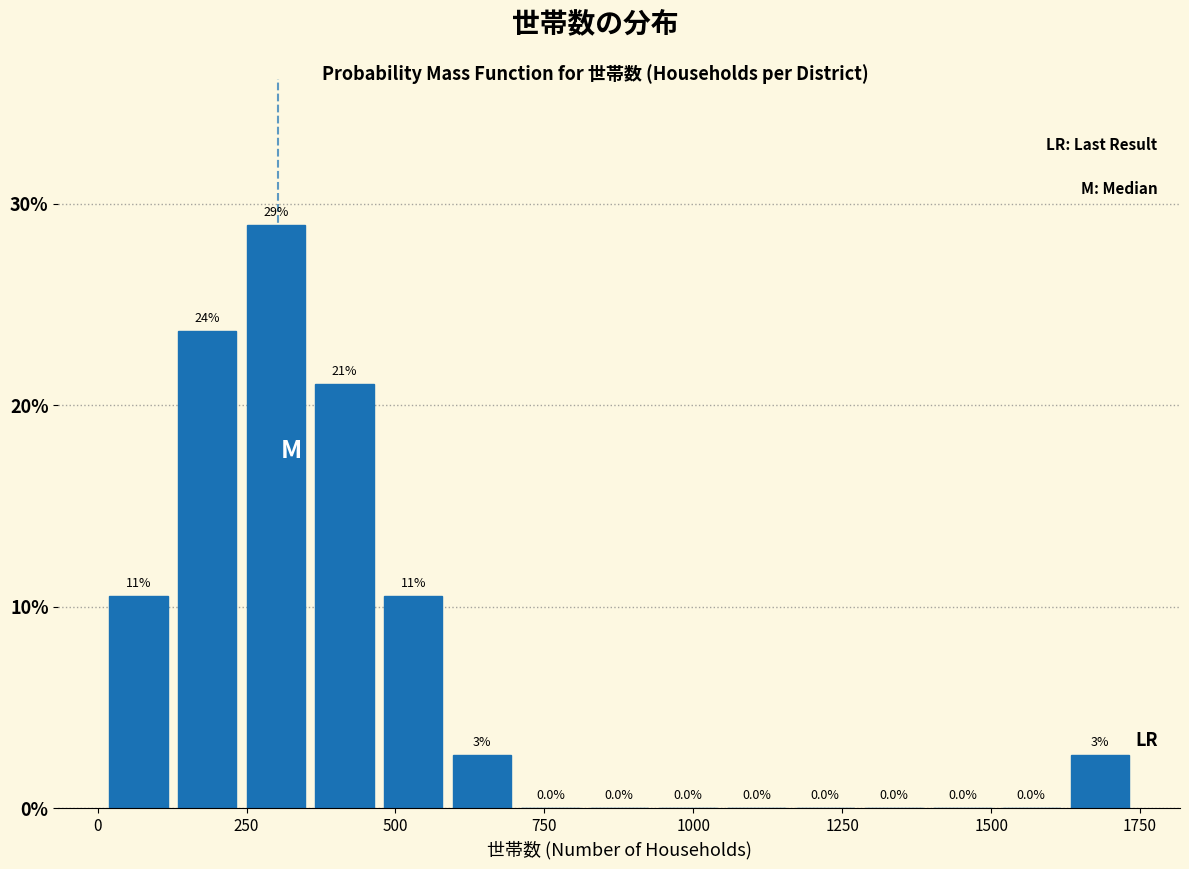

Around what value on the x-axis is the tallest bar? Give the approximate position of its centre, as read against the axis.

300